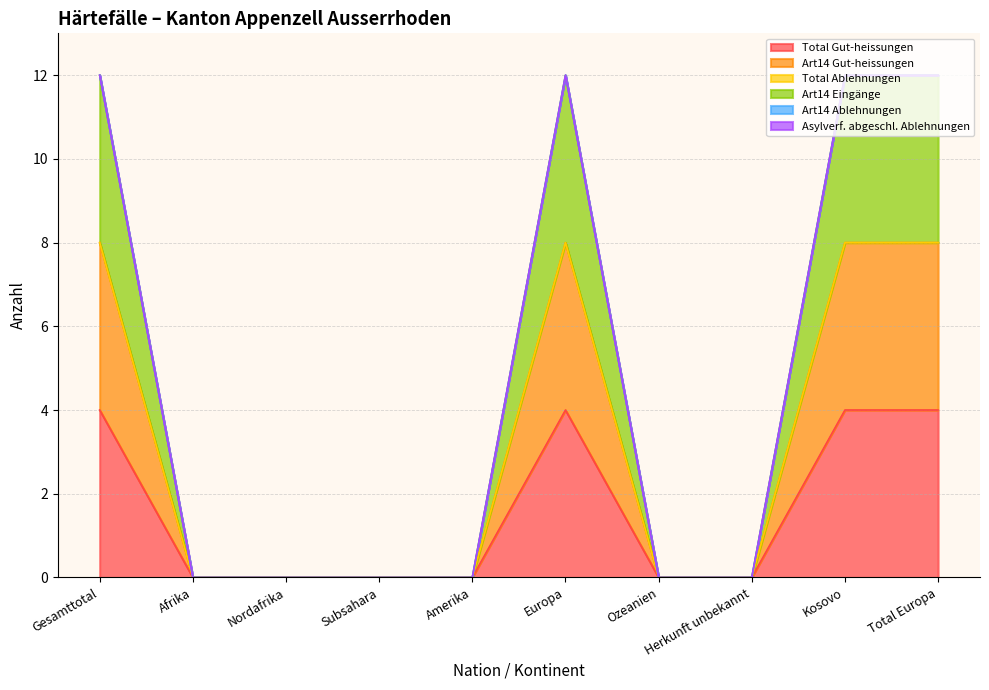

True or false: Art14 Gut-heissungen and Art14 Eingänge intersect in this chart.

False